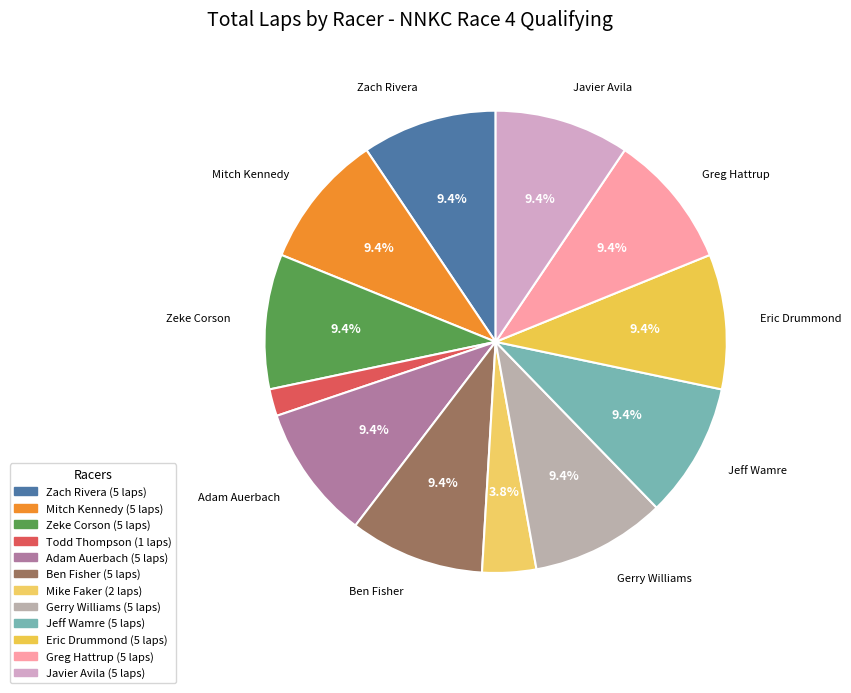

Count the number of slices in the pie.

12